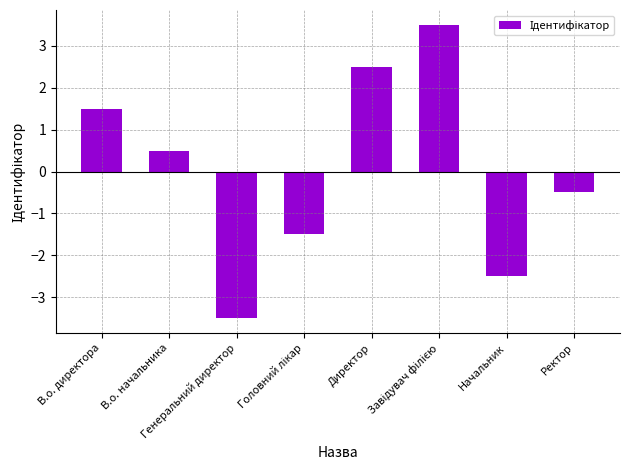

How many distinct data groups are displayed?

1